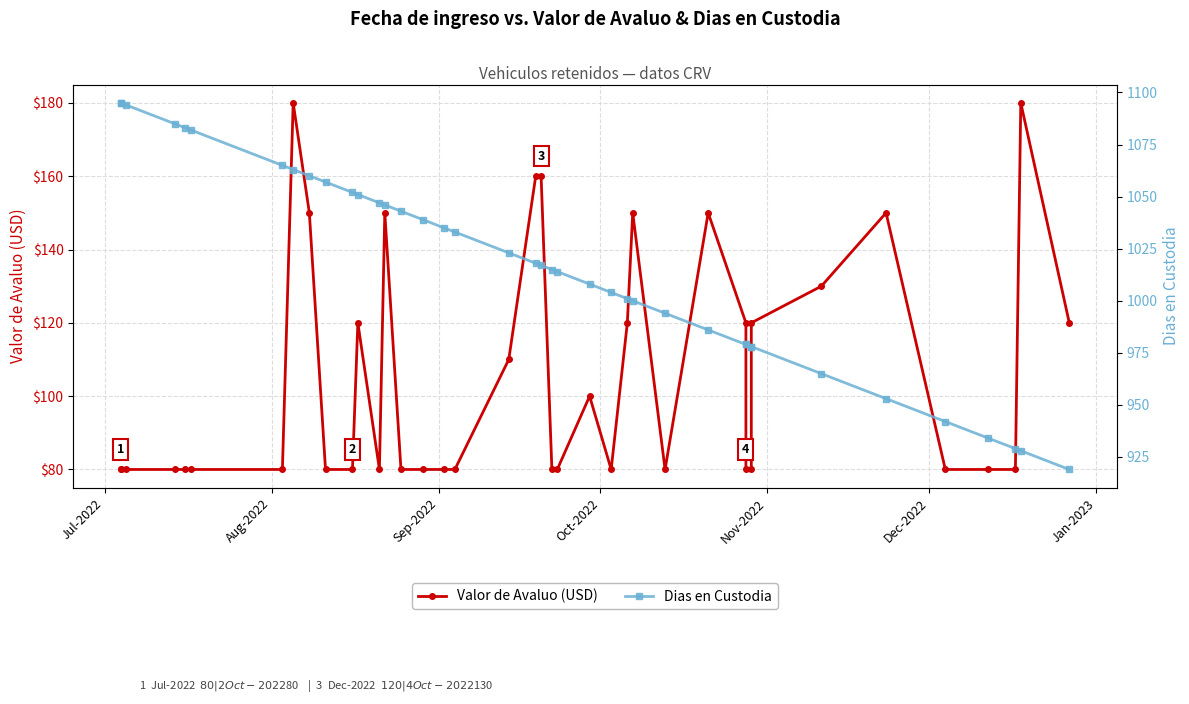

At which label does Dias en Custodia reach its peak?

Jul-2022